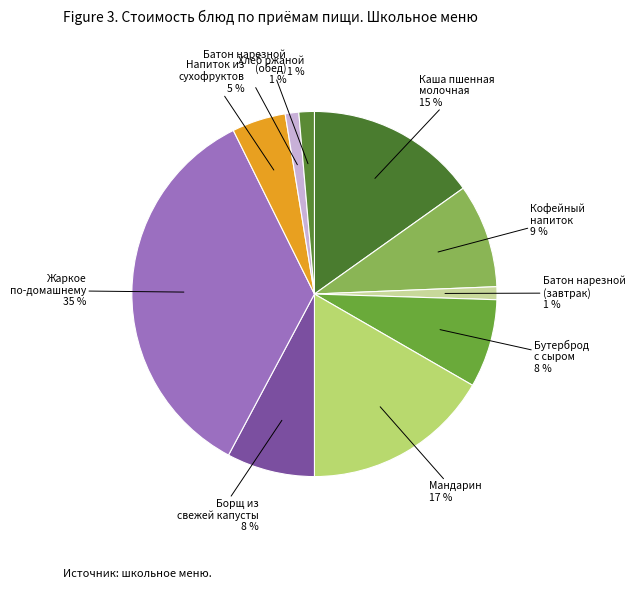

Is Хлеб ржаной the majority of the pie?

No